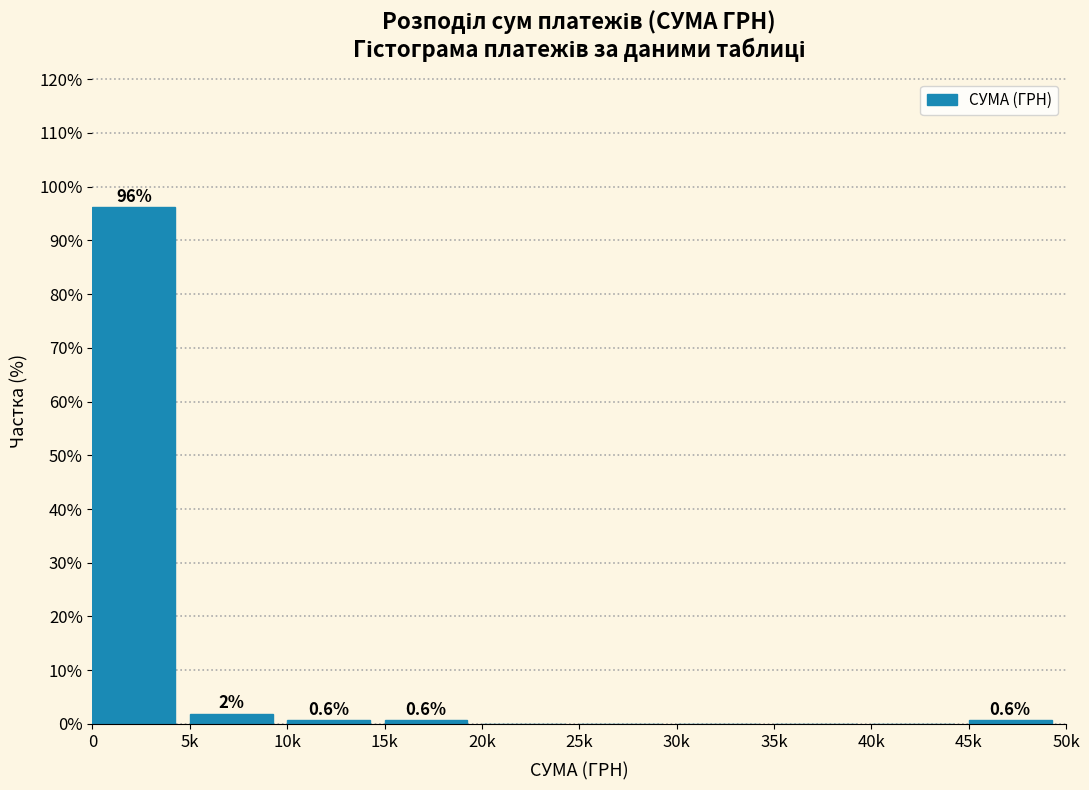

Where is the data nearest to the value 48?

5k